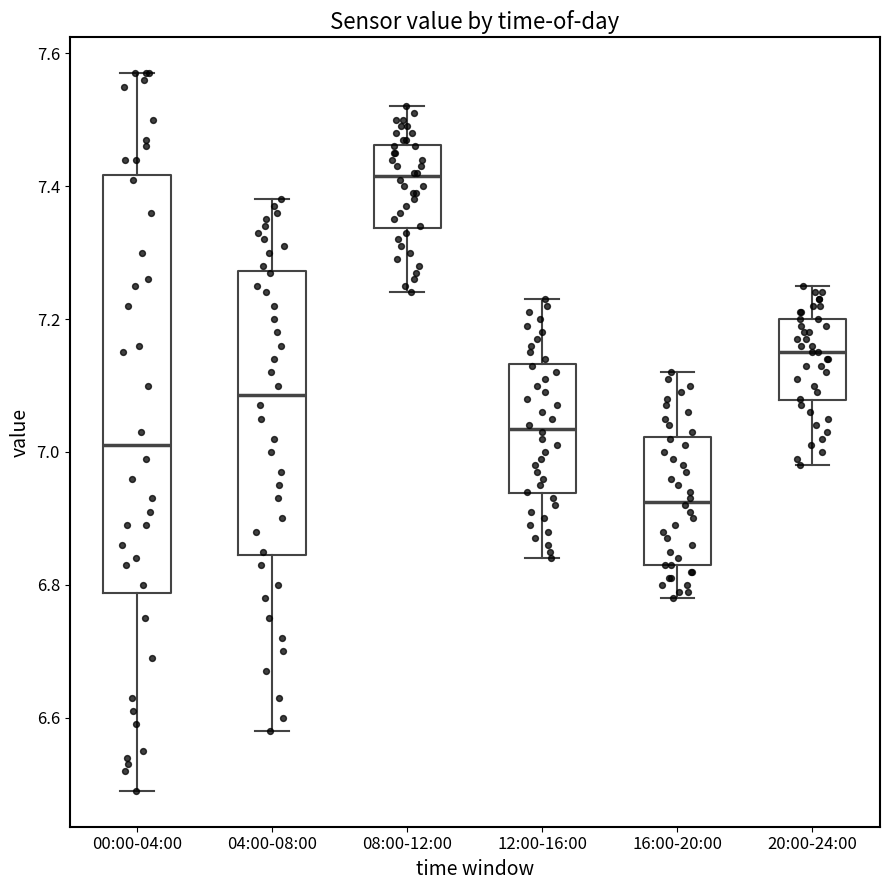

Comparing the boxes themselves (not the whiskers), which one is the tallest?

00:00-04:00